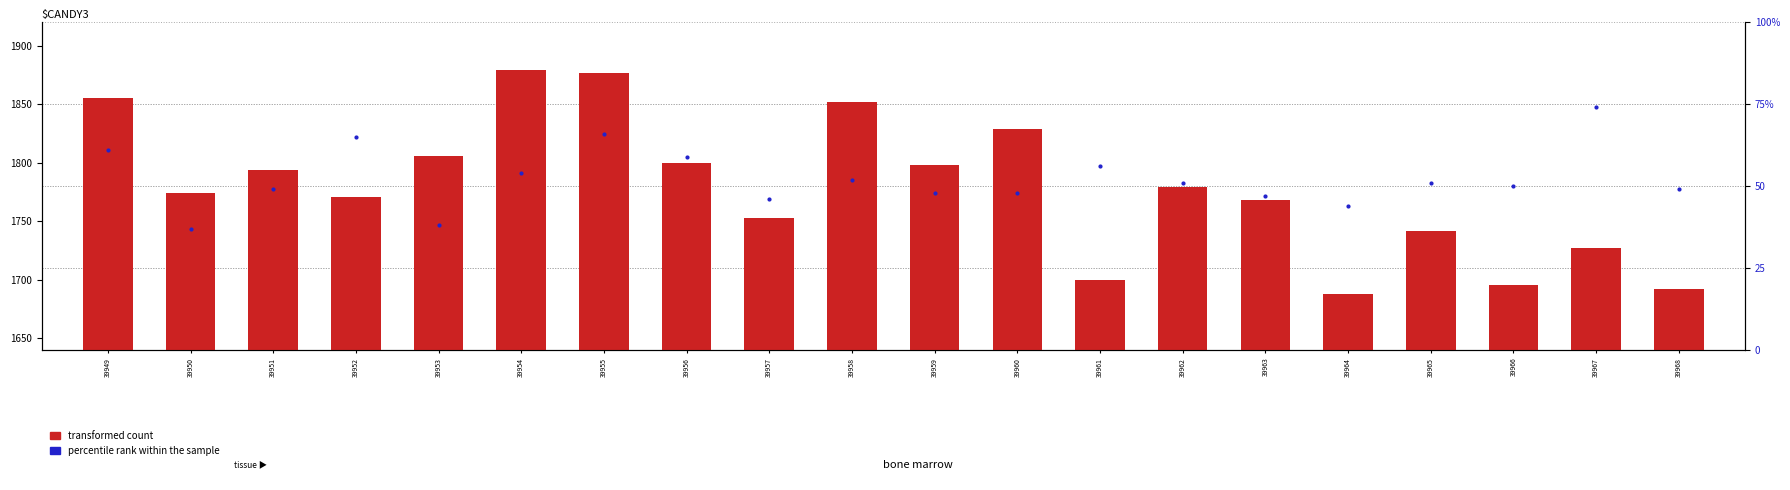

Which series contains the highest Y value?

transformed count